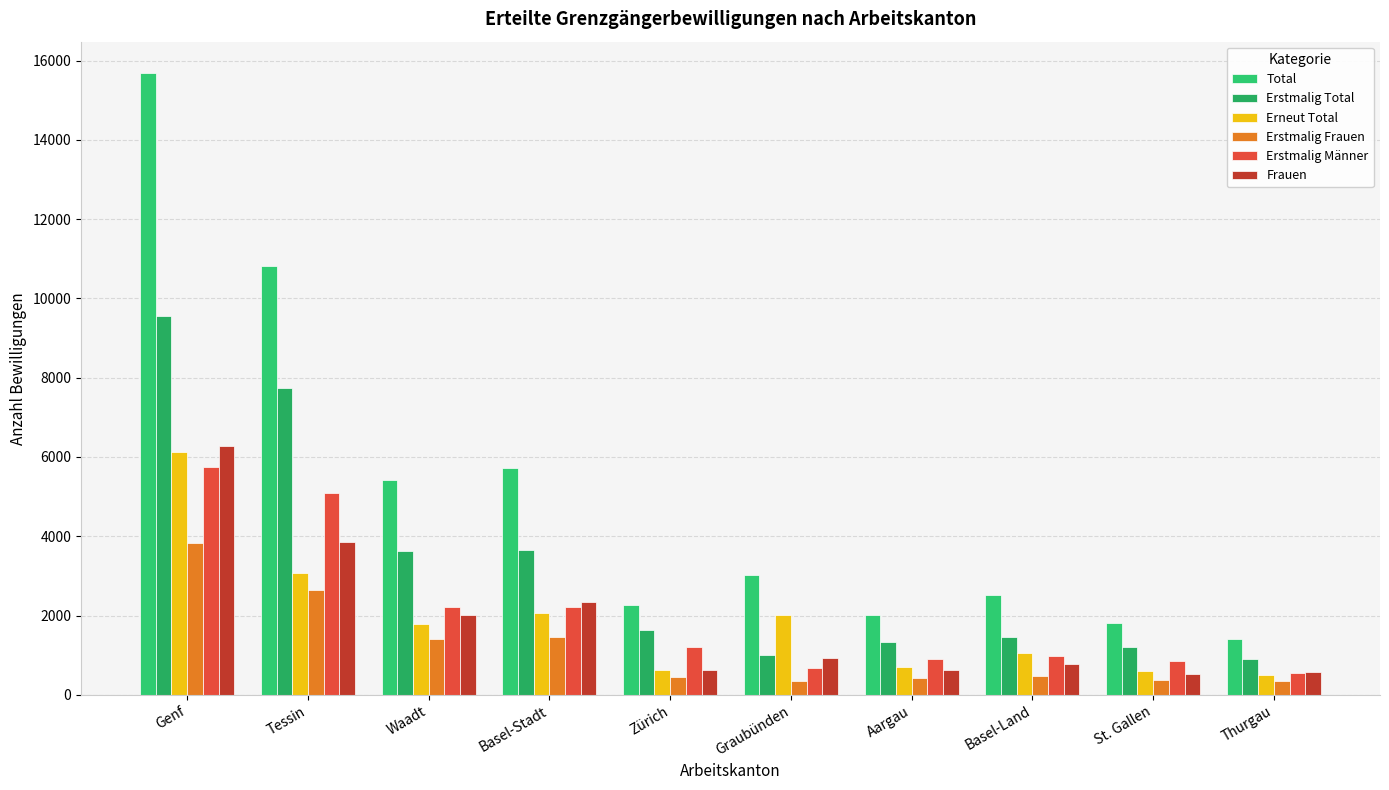

How many data points in Frauen are less than 929?

5